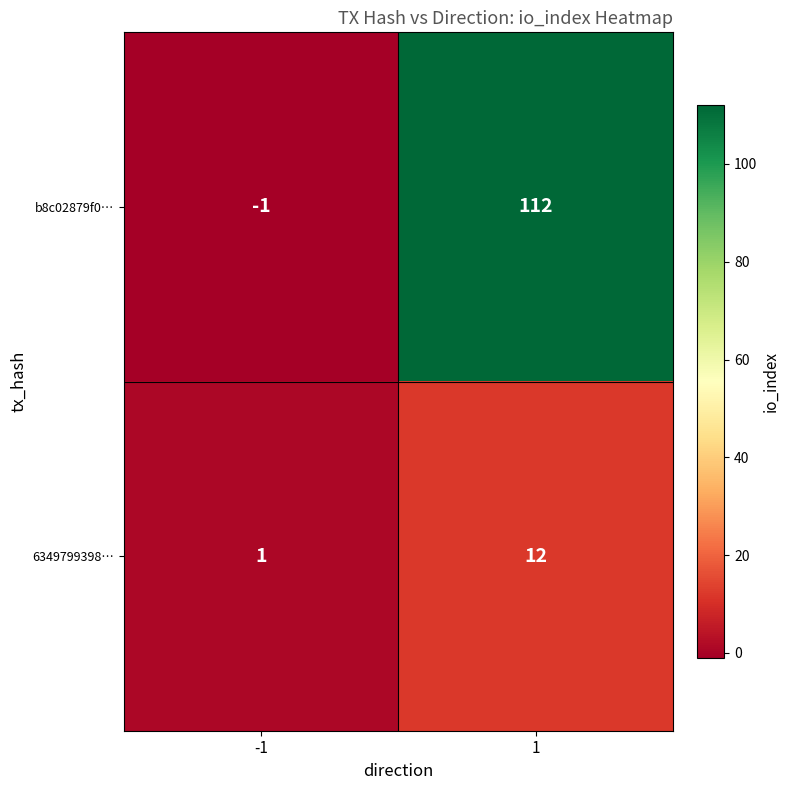

Which series changed the most between -1 and 1?

b8c02879f0…